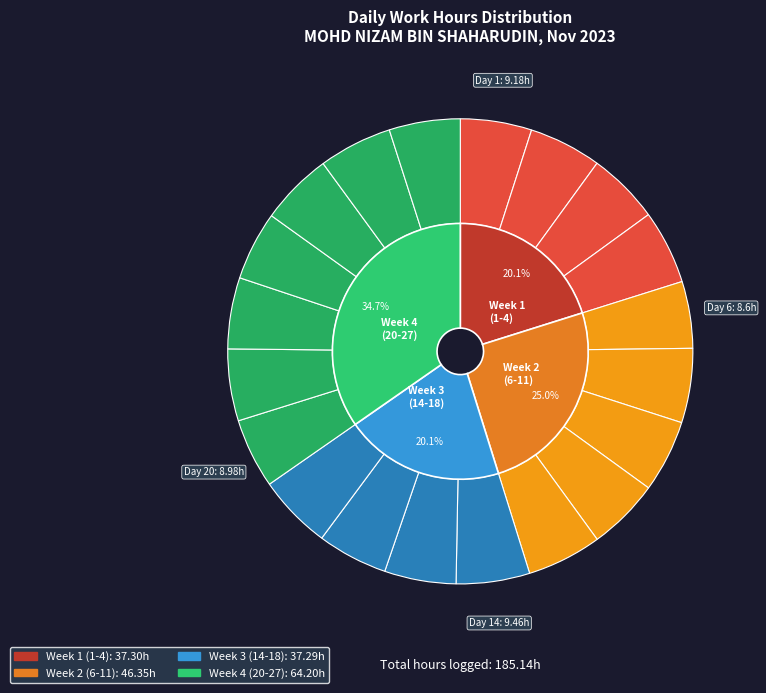

How many slices are in this pie chart?

20